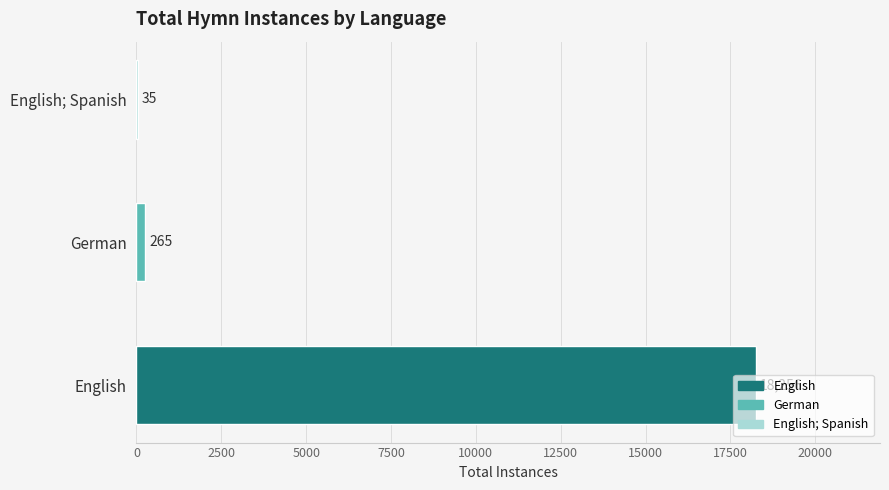

The chart shows a value of 35 at English; Spanish. True or false?

True